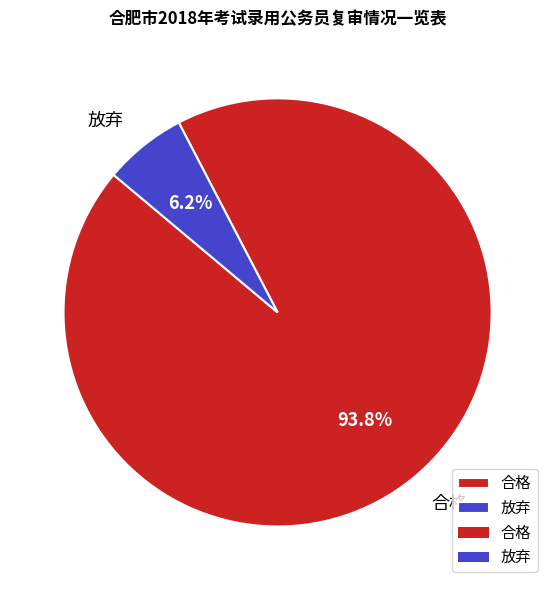

Is it true that 合格 is 94% of the pie?

True